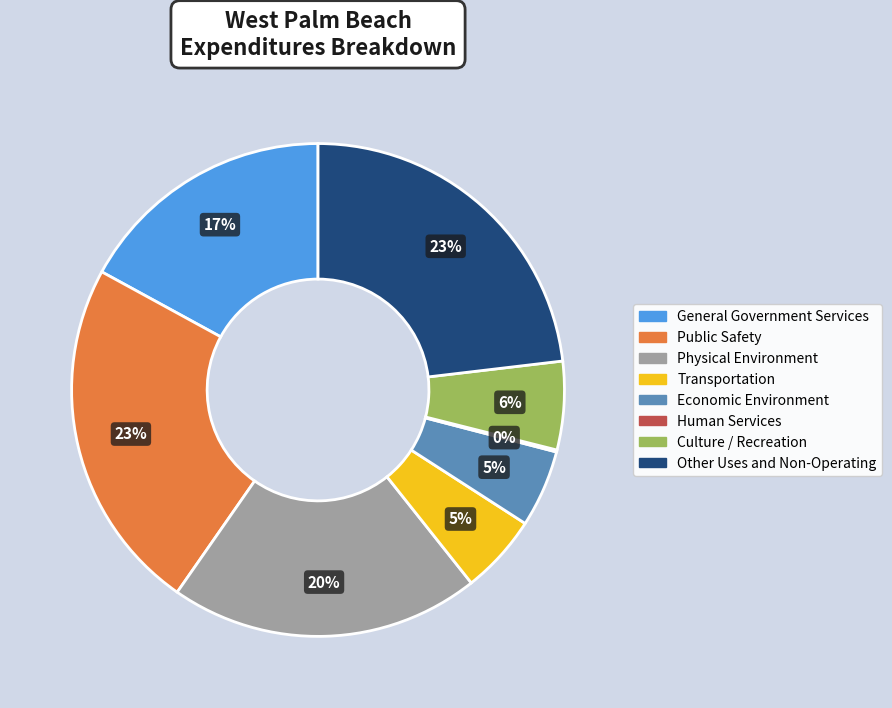

The General Government Services slice represents 31% of the pie. True or false?

False